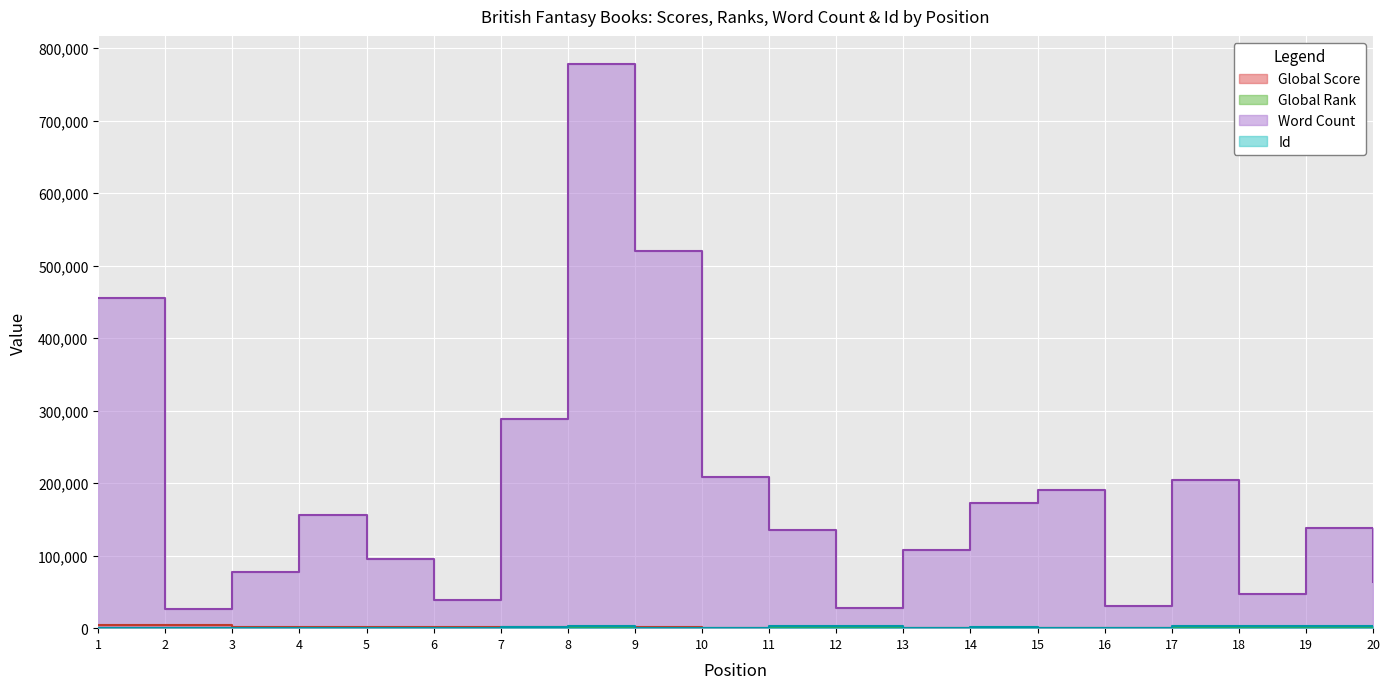

The Word Count series shows 107253 at 13. True or false?

True